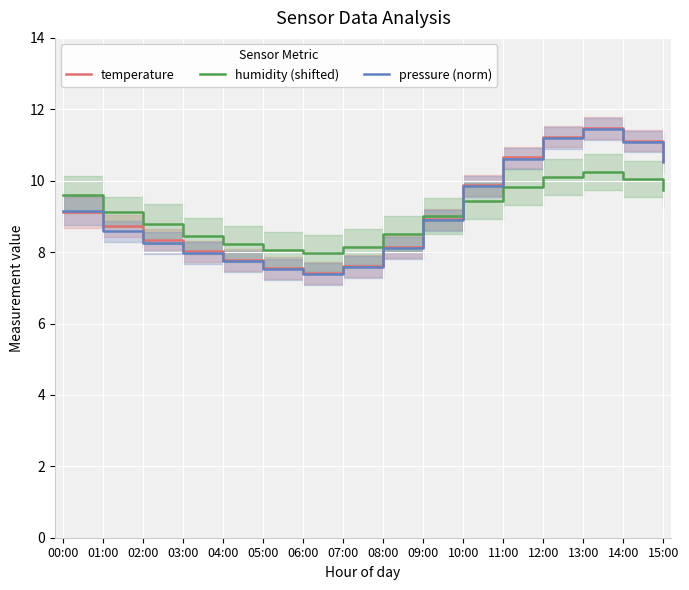

At which category does pressure (norm) reach its first local valley?

06:00